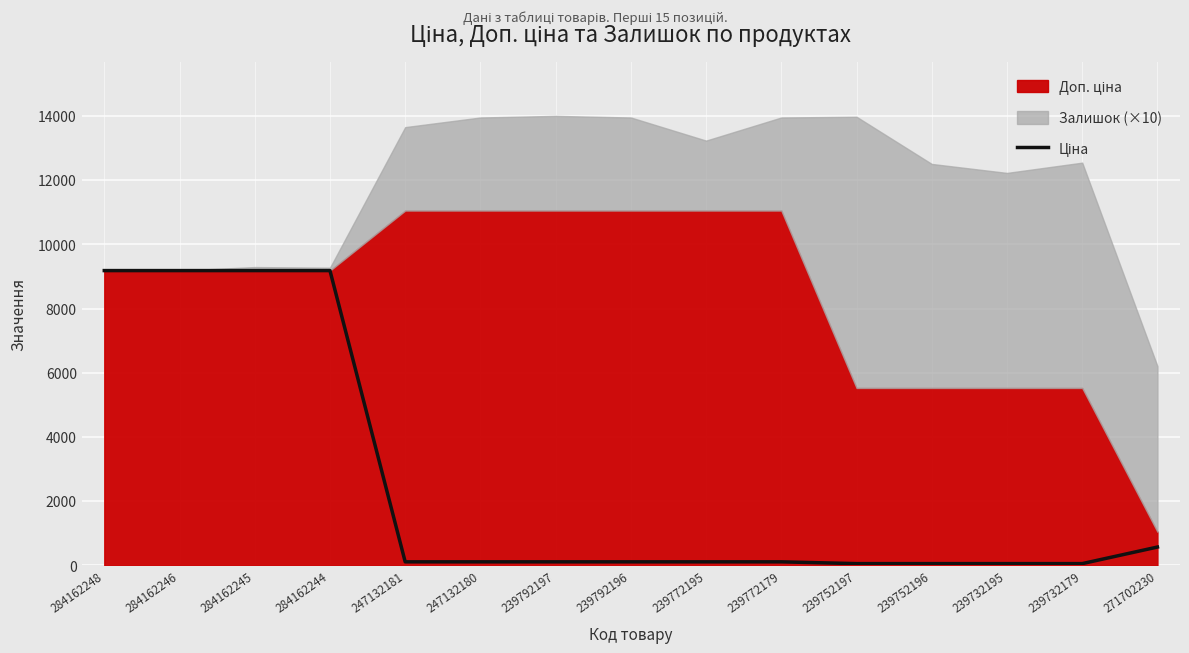

What position from the left is 239752196?

12